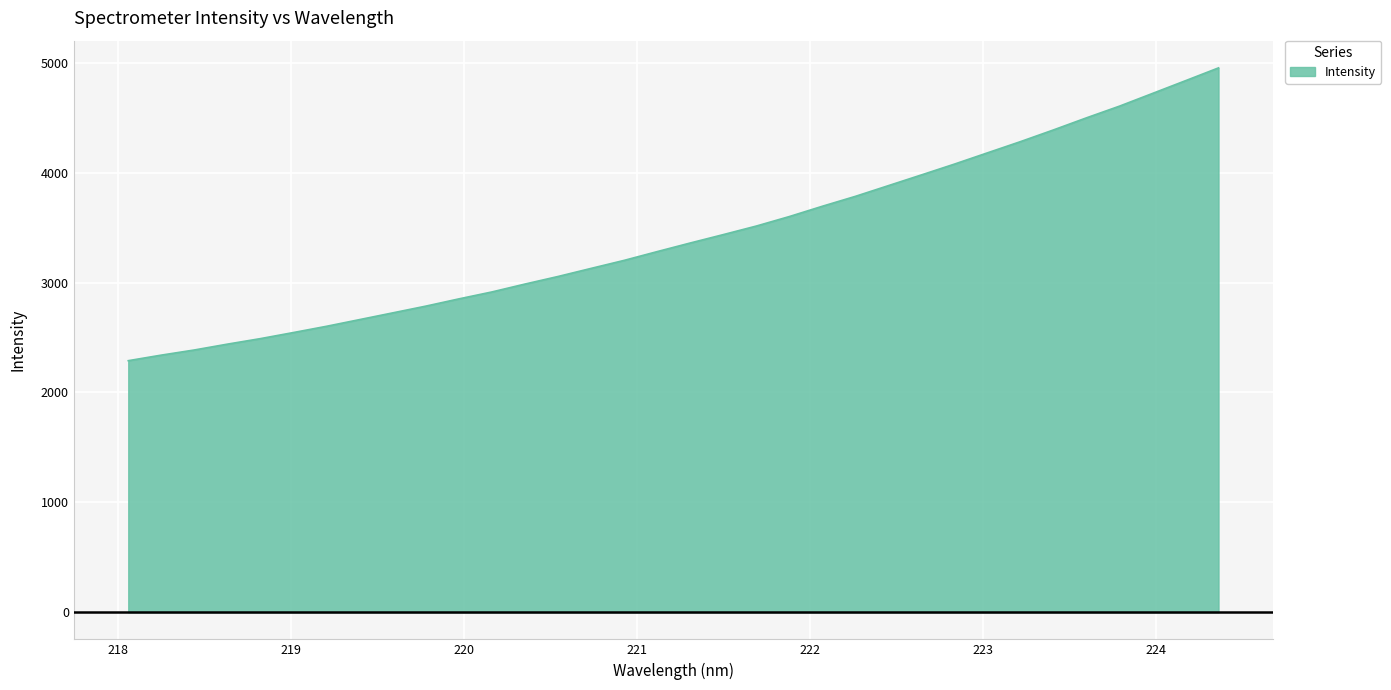

What is the difference between the maximum and minimum values?

2665.3